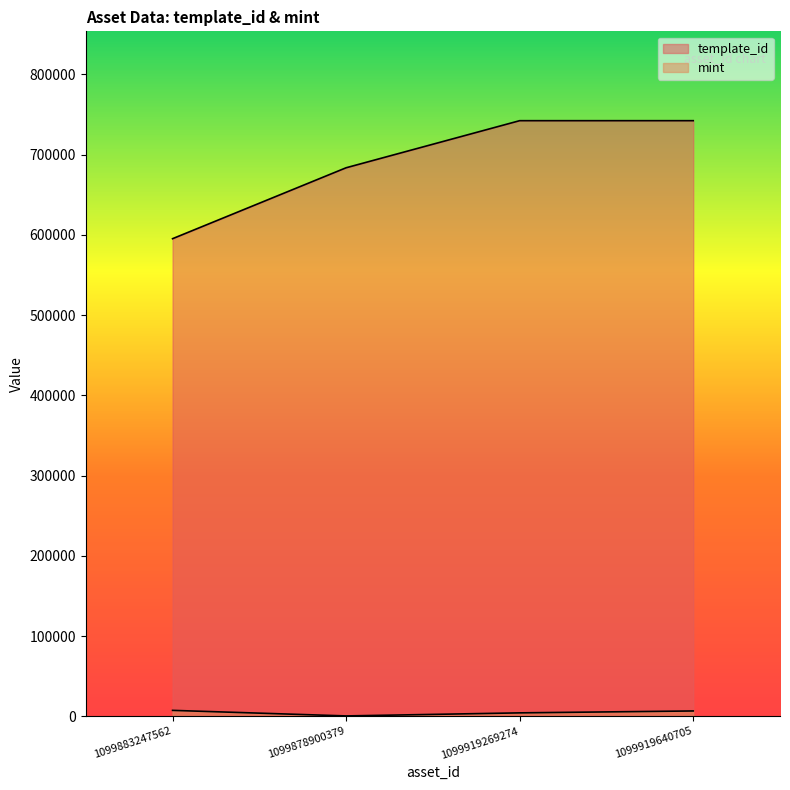

Which series has the largest total across all categories?

template_id